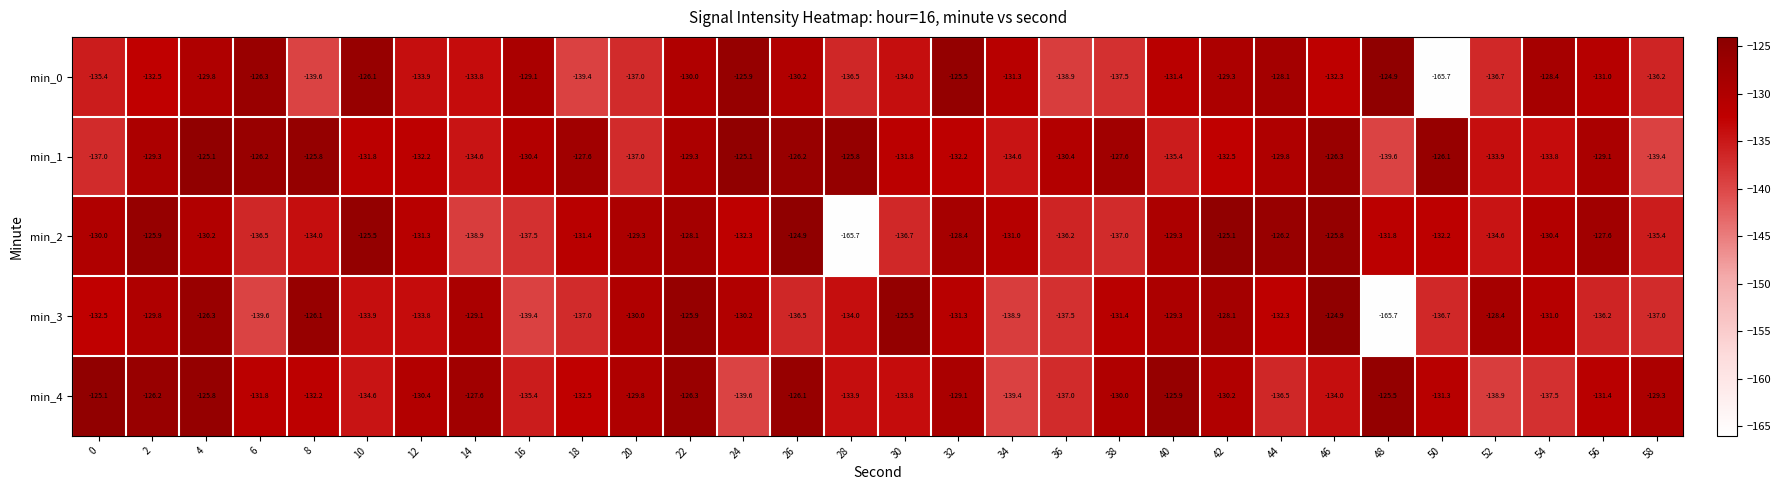

Which series has the largest total across all categories?

min_1